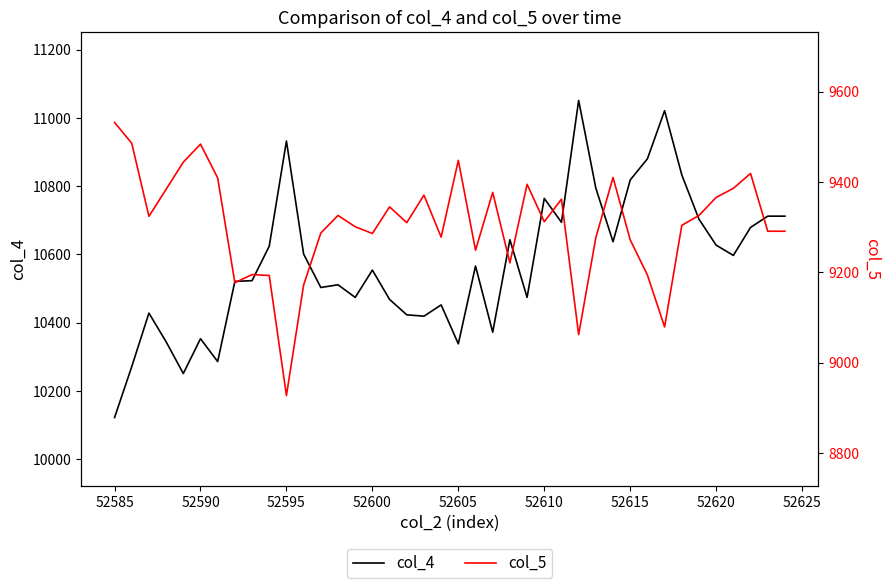

What are all the series names shown in the legend?

col_4, col_5